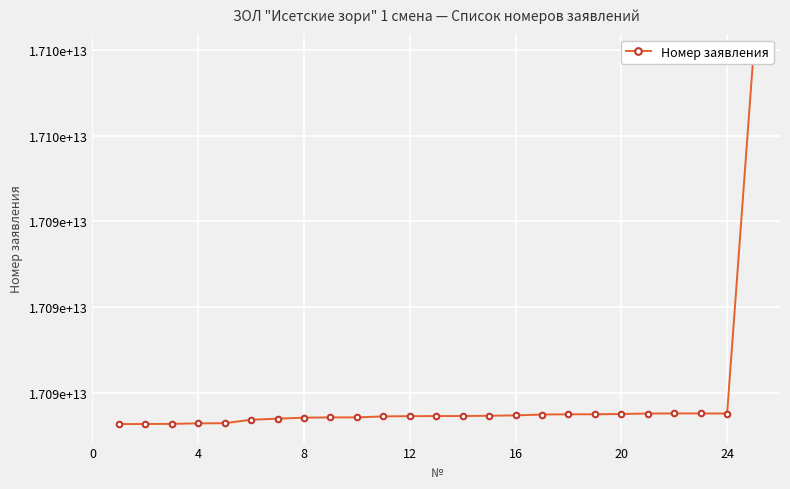

How many points are higher than both their immediate neighbors (excluding endpoints)?

1